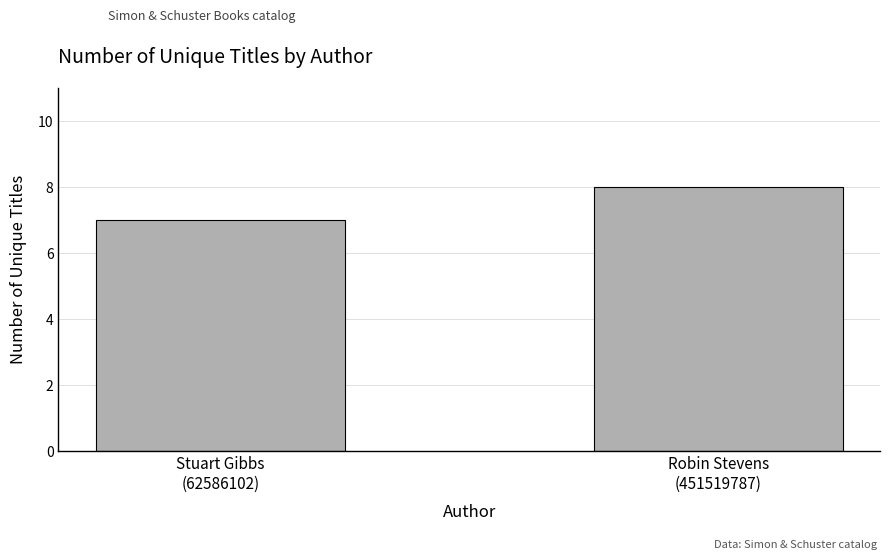

Does the chart contain stacked bars?

No